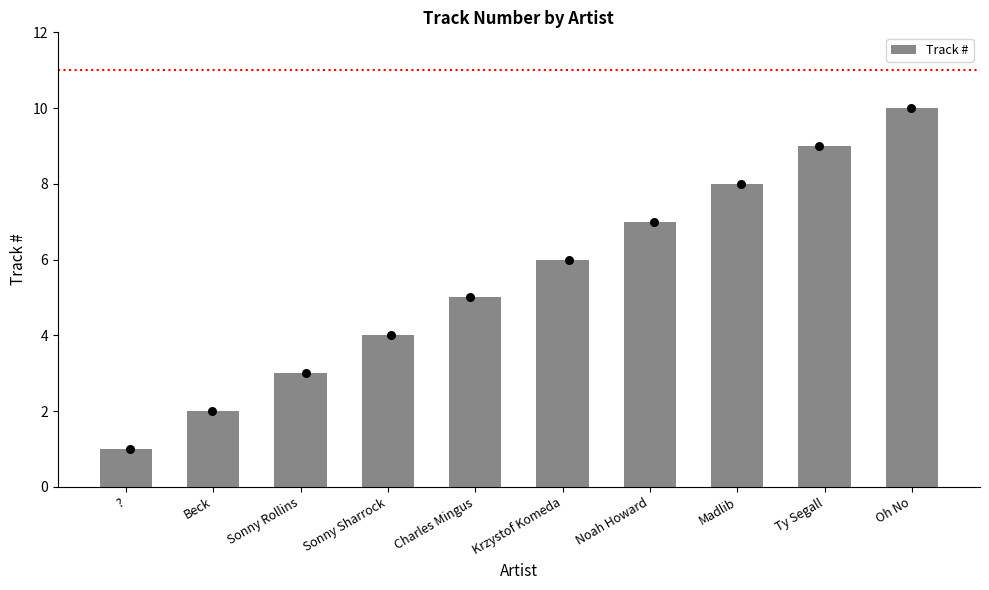

What is the change in value from Madlib to Ty Segall?

+1